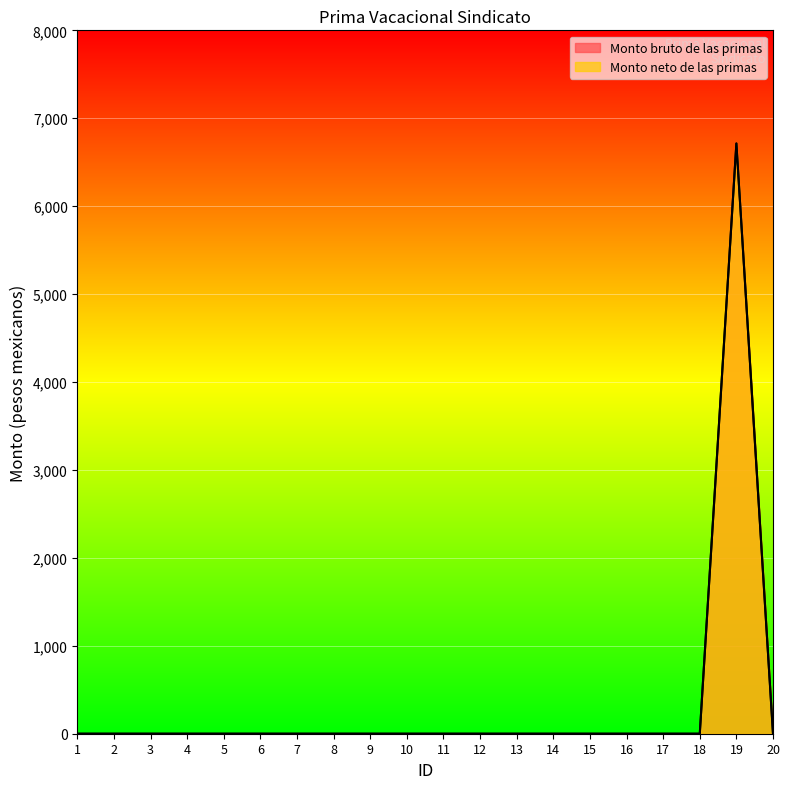

Does the chart display data point markers on the line(s)?

No